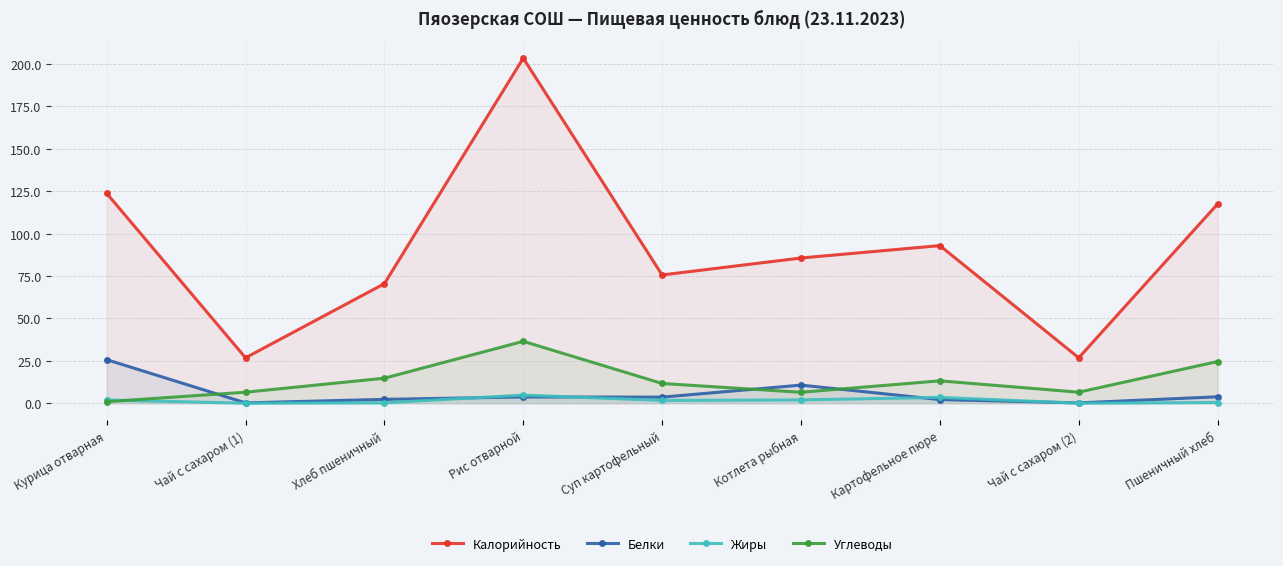

What is the spread (max minus min) of values at Суп картофельный?

74.0